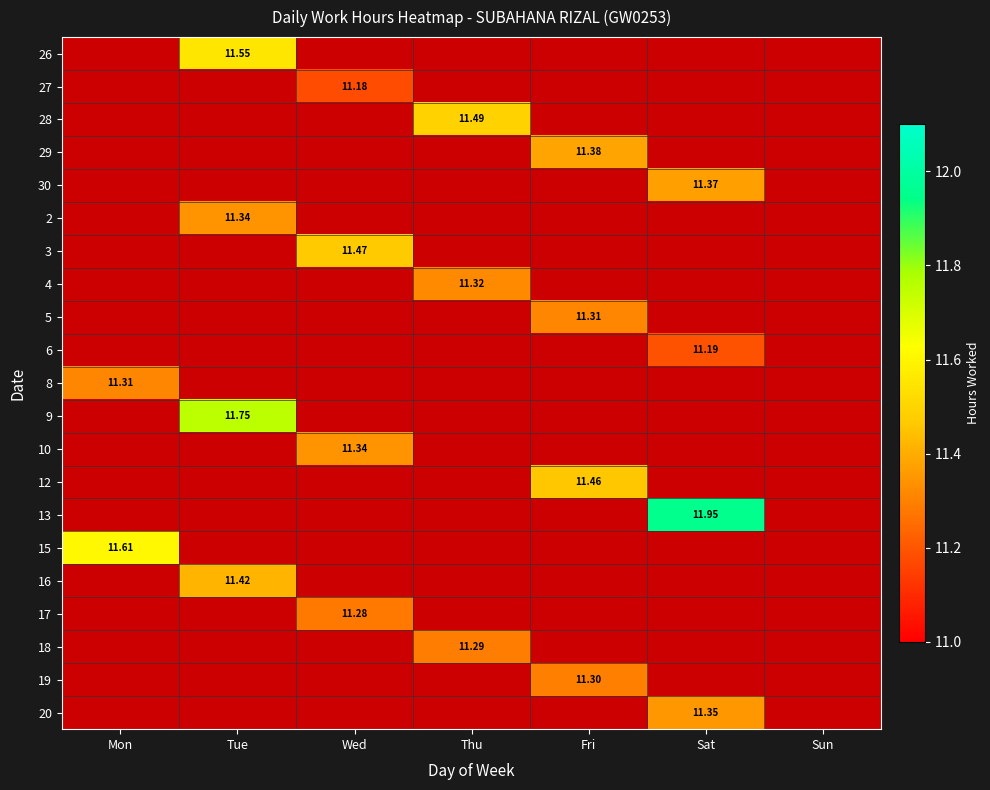

What is the total value across all series at Sat?

45.9